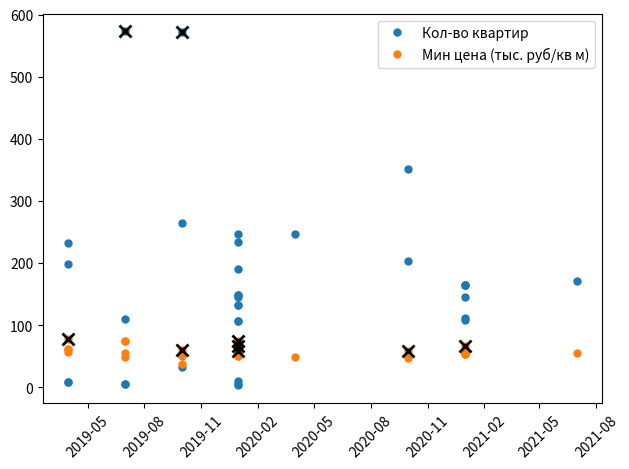

Reading left to right, list all the values displayed in this chart.

Кол-во квартир: 8	8	198	233	110	573	5	5	265	572	33	132	132	106	106	234	149	149	145	3	5	10	190	246	246	352	204	164	164	164	109	112	146	171
Мин цена (тыс. руб/кв м): 62	62	57	77	48	55	74	74	51	38	60	56	54	56	58	54	50	50	71	74	56	55	56	66	48	58	47	53	53	53	56	56	66	55